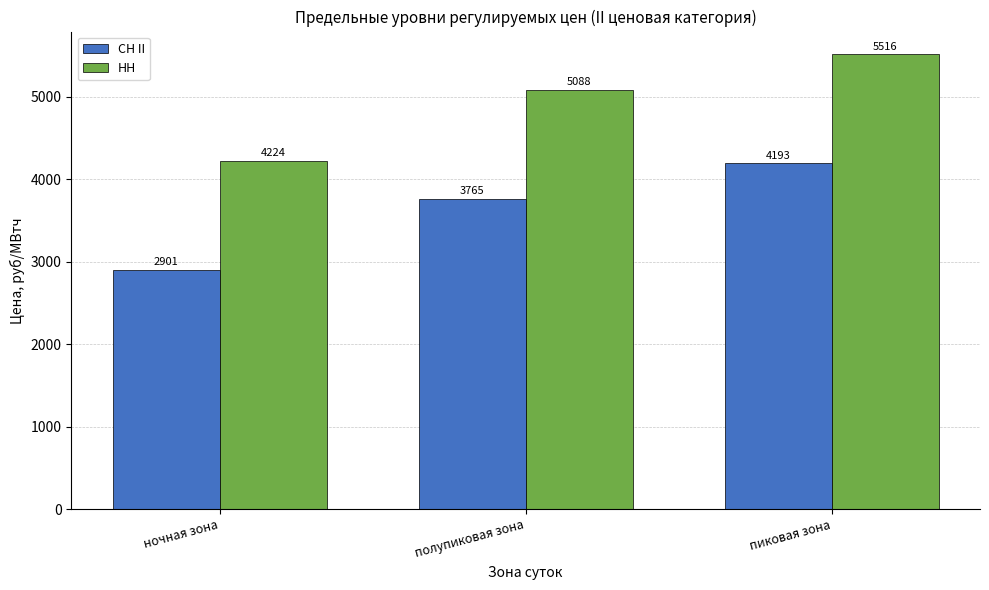

Where does the НН series first go above 5087?

полупиковая зона